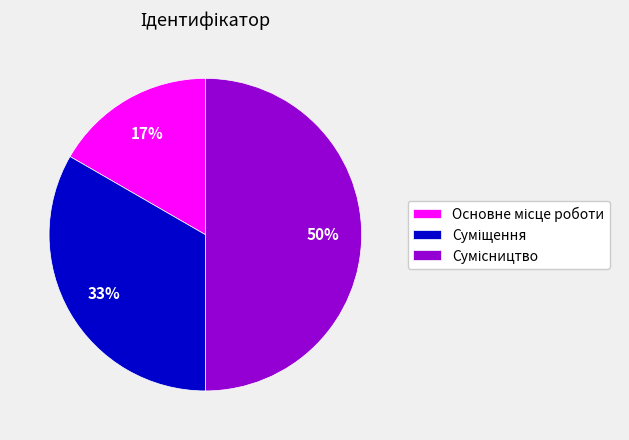

To the nearest percent, what is the average slice percentage?

33%